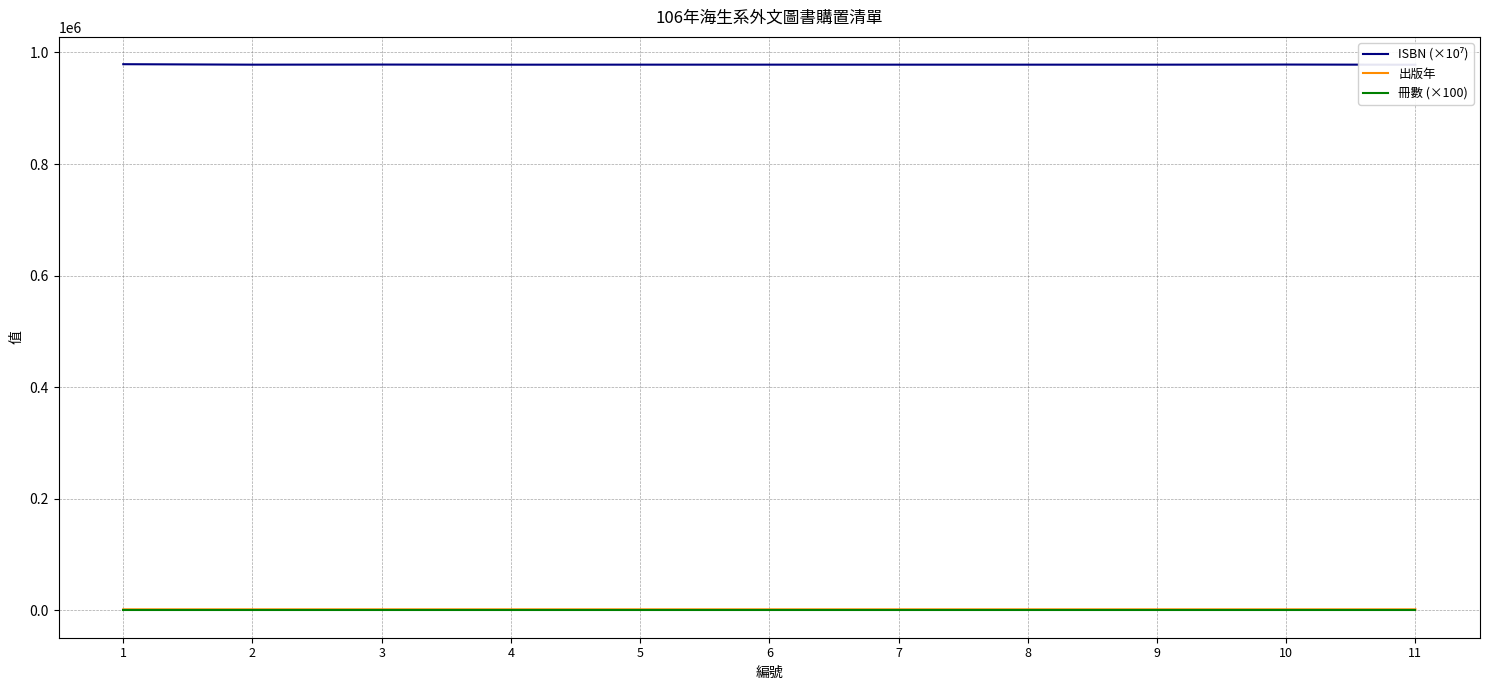

What are all the series names shown in the legend?

ISBN (×10⁷), 出版年, 冊數 (×100)